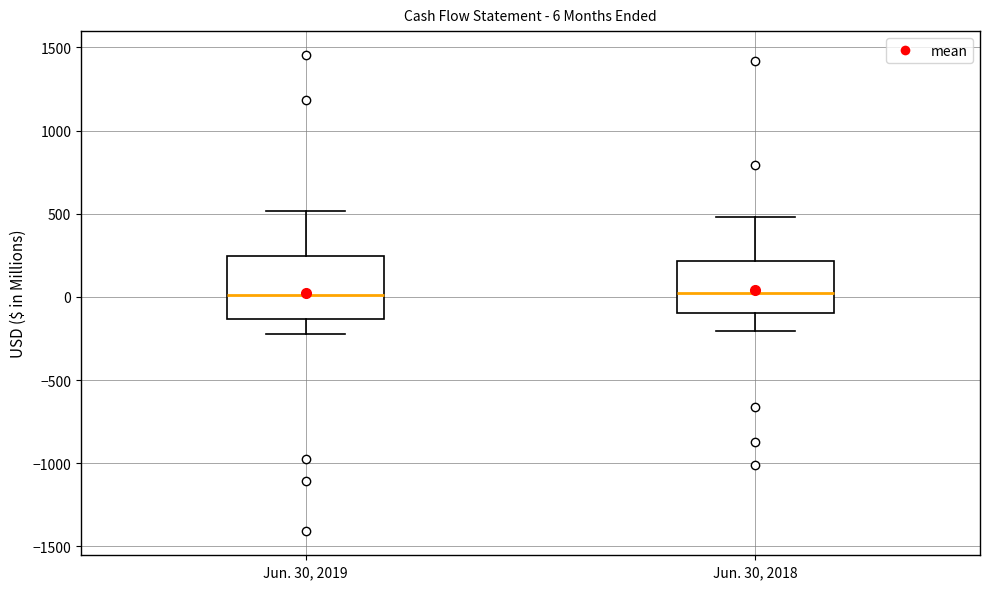

Which box is the tallest, from its lower edge to its upper edge?

Jun. 30, 2019